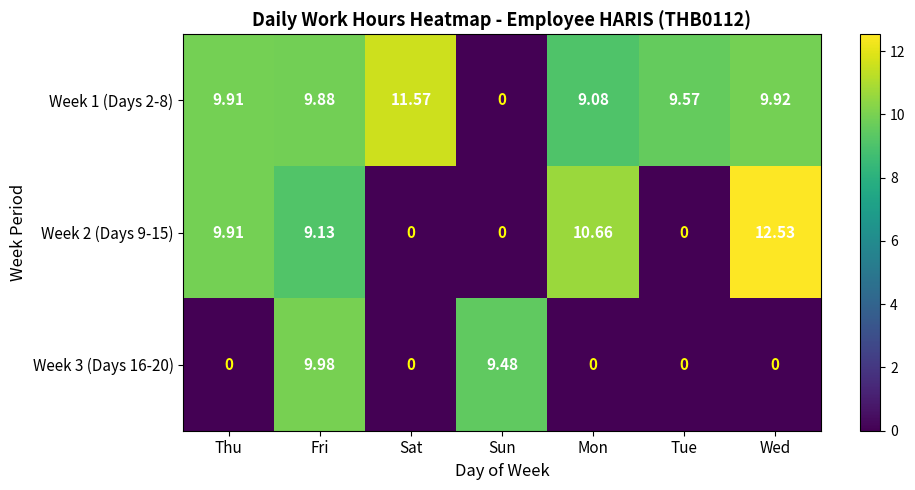

Where is Week 2 (Days 9-15) nearest to the value 6?

Fri